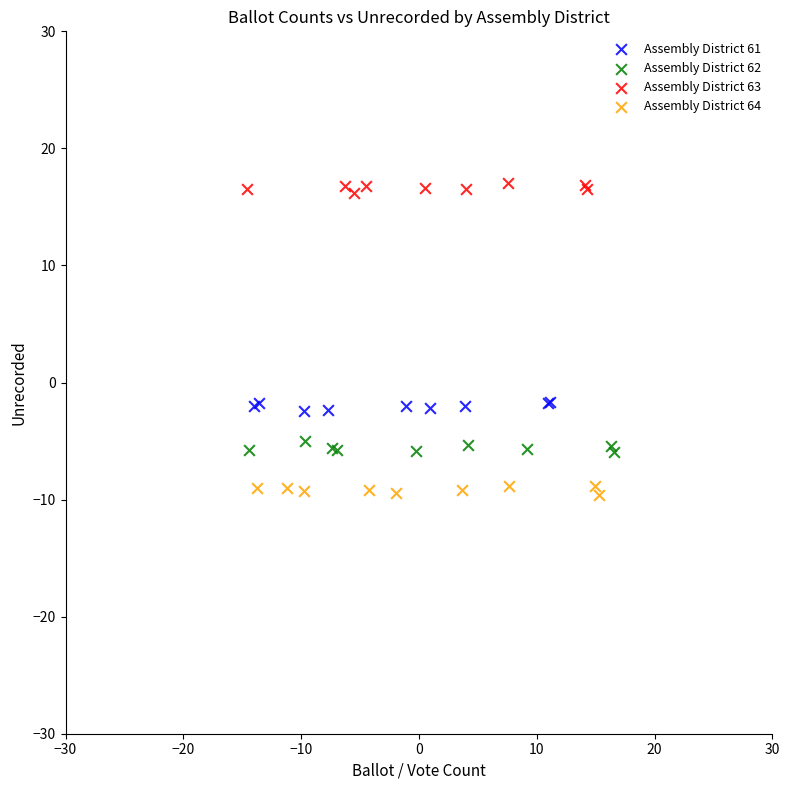

Which series reaches the minimum Y coordinate?

Assembly District 64